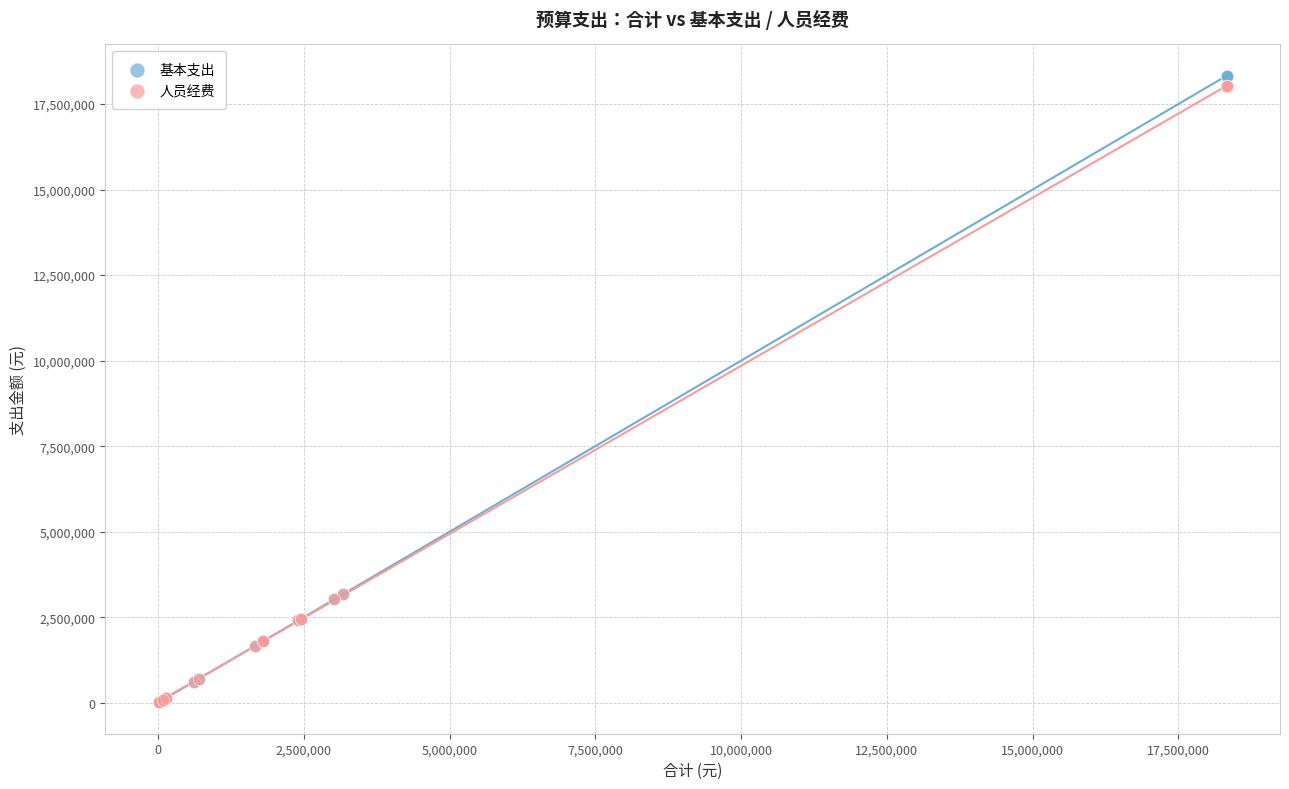

Which series contains the highest Y value?

基本支出